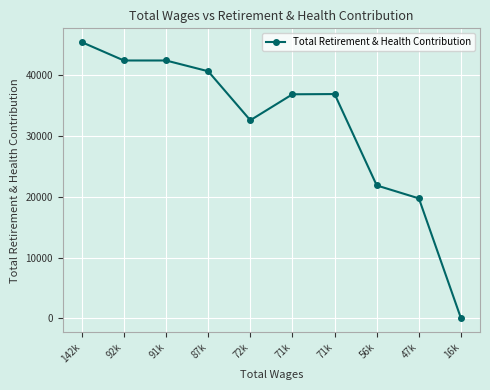

Approximately how many times larger is the value at 92k compared to 72k?

1.3